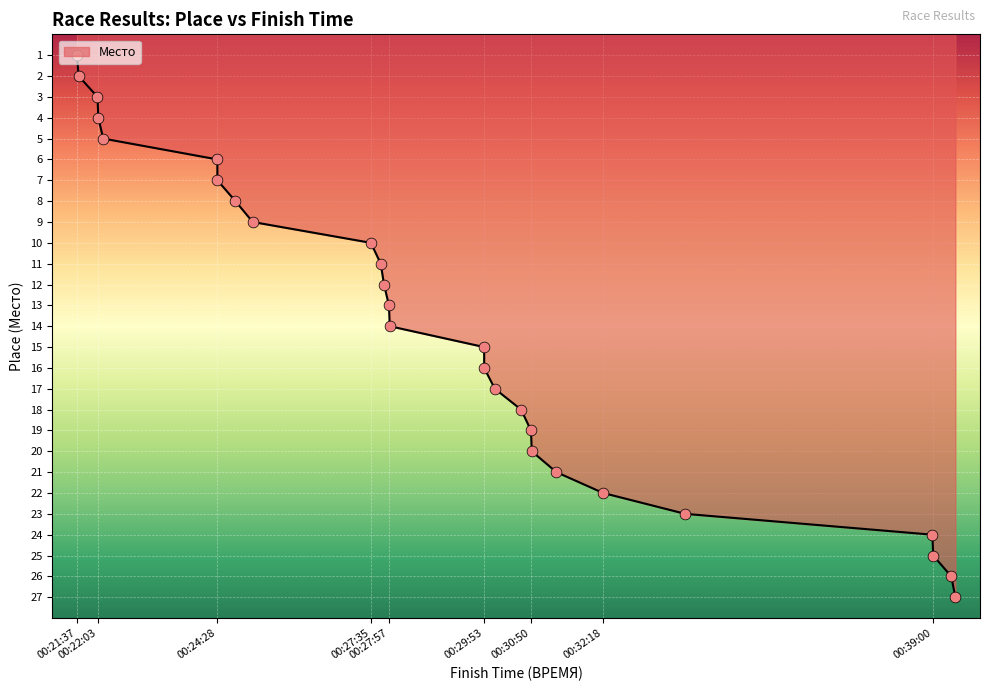

What is the change in value from 00:27:35 to 00:27:58?

+4